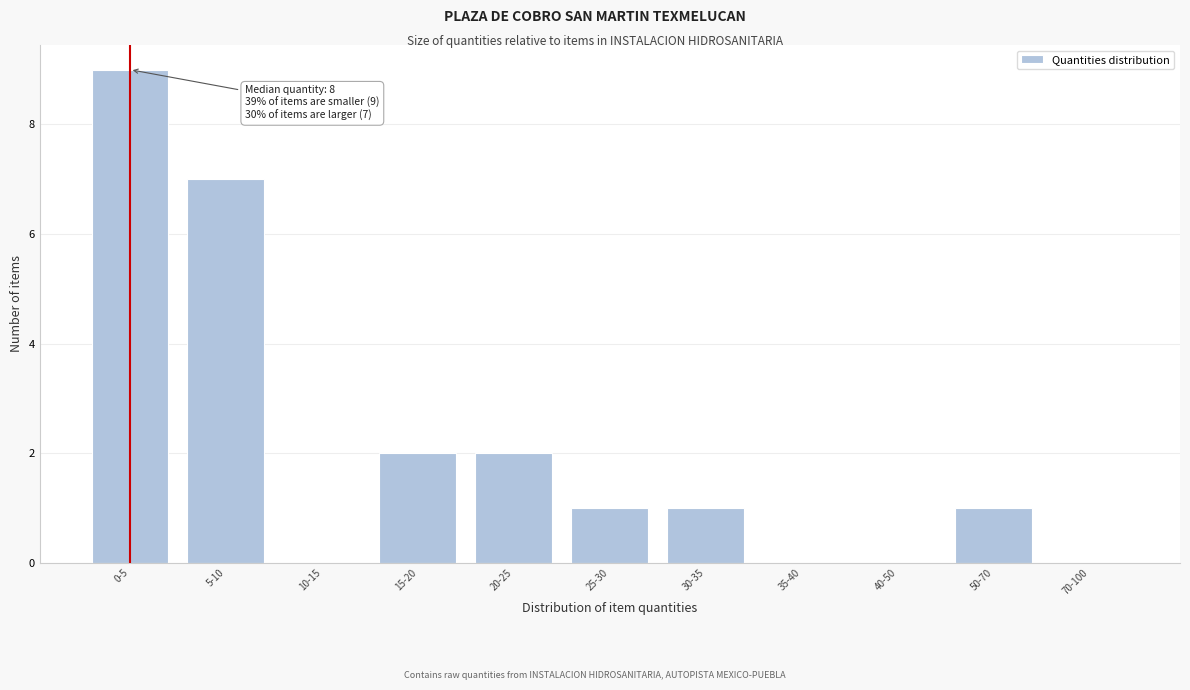

Reading left to right, extract all data points from this chart.

0-5=9	5-10=7	10-15=0	15-20=2	20-25=2	25-30=1	30-35=1	35-40=0	40-50=0	50-70=1	70-100=0